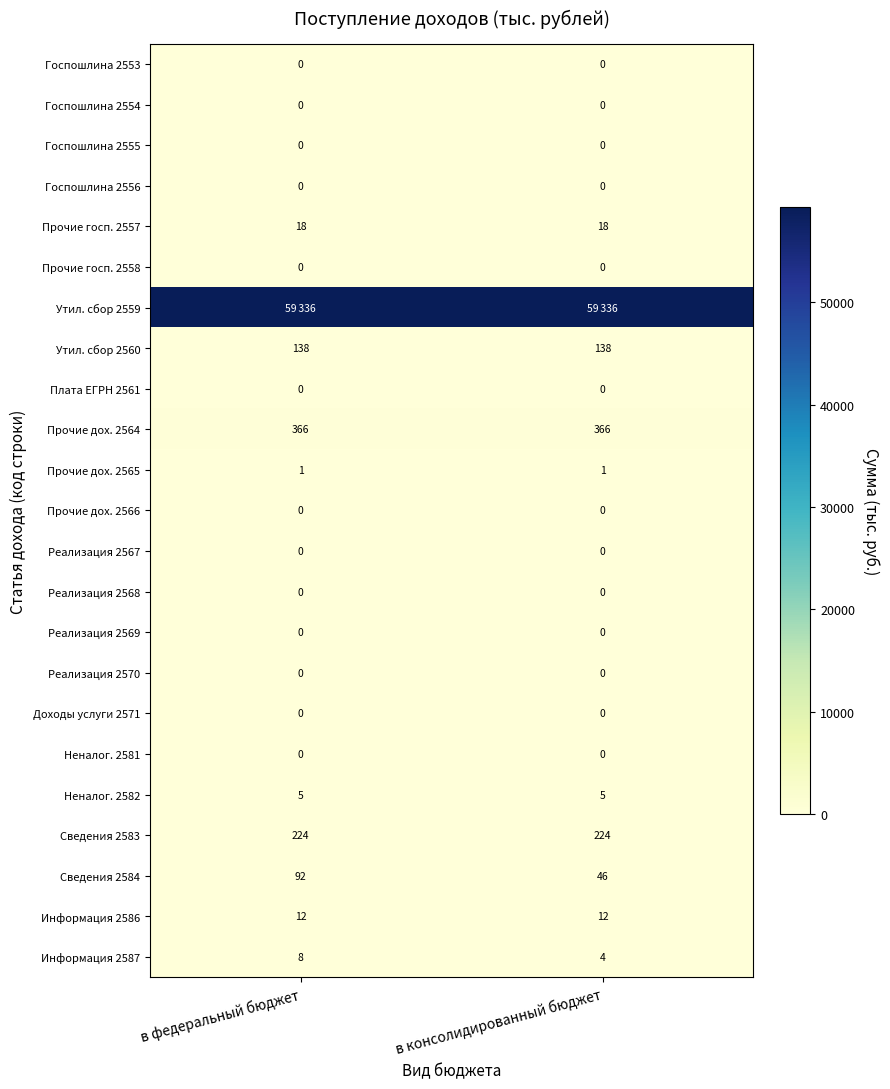

What is the spread (max minus min) of values at в консолидированный бюджет?

59336